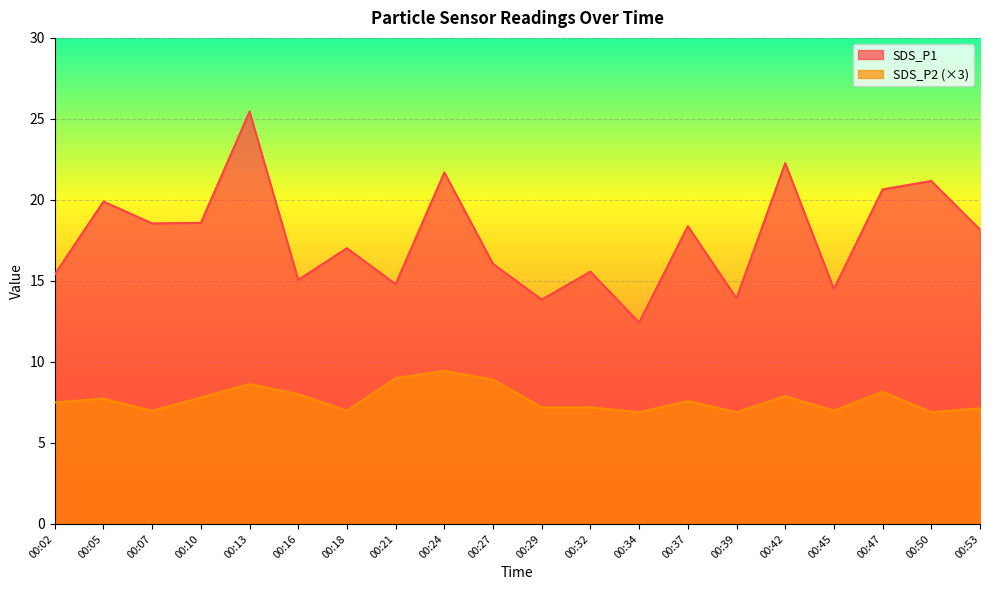

True or false: SDS_P2 and SDS_P1 intersect in this chart.

False